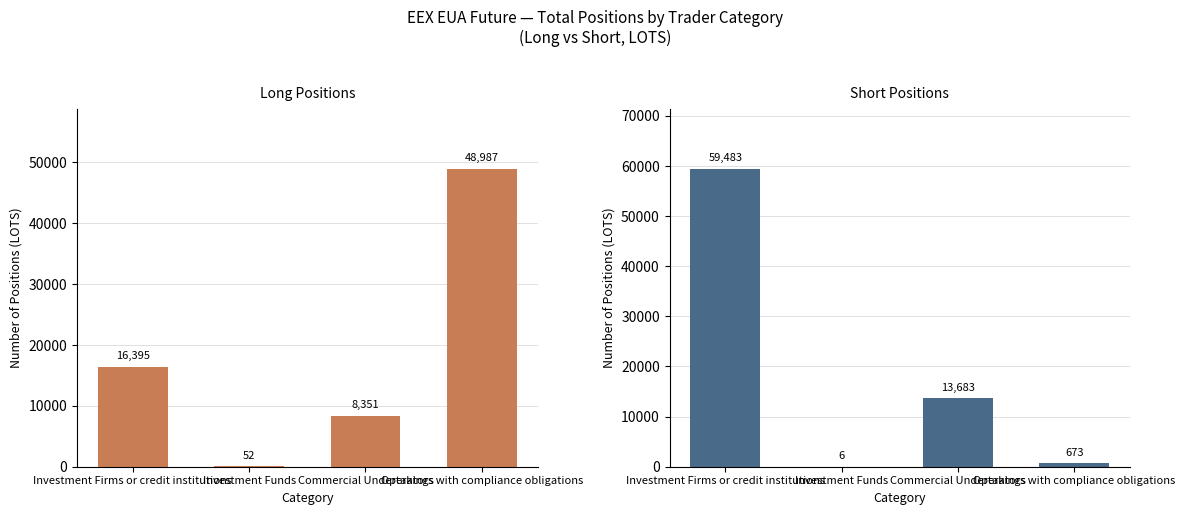

Which series changed the most between Investment Firms or credit institutions and Commercial Undertakings?

Short